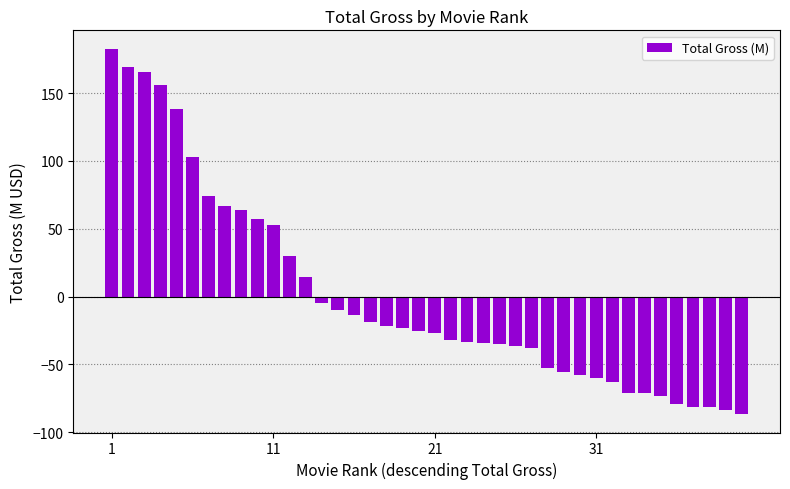

Does the chart contain stacked bars?

No